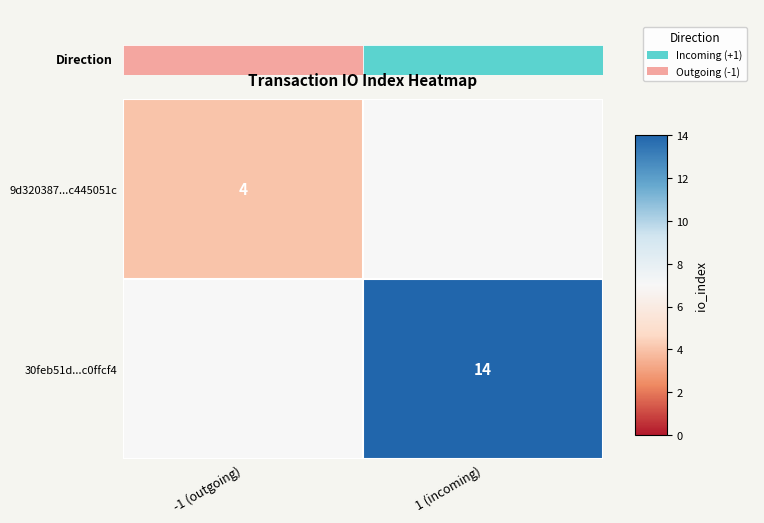

The value of 30feb51d...c0ffcf4 at 1 (incoming) is 19. True or false?

False